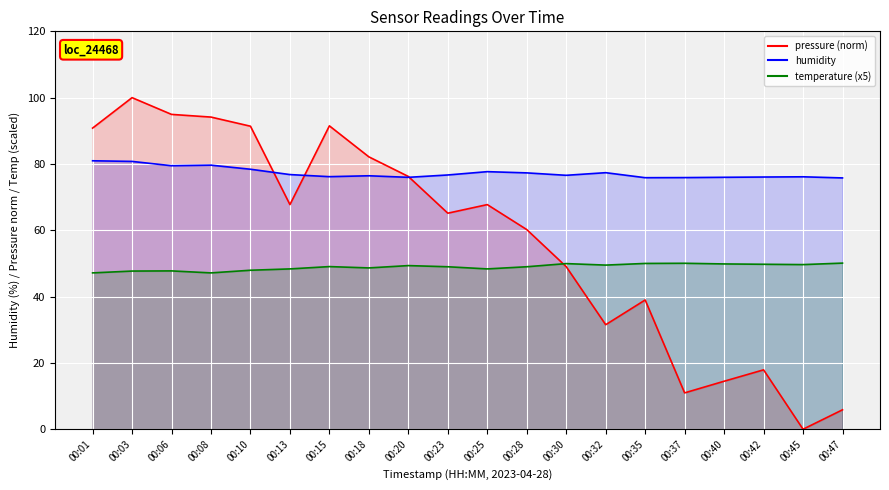

What is the value of the humidity point at the 7th from the left?

76.2